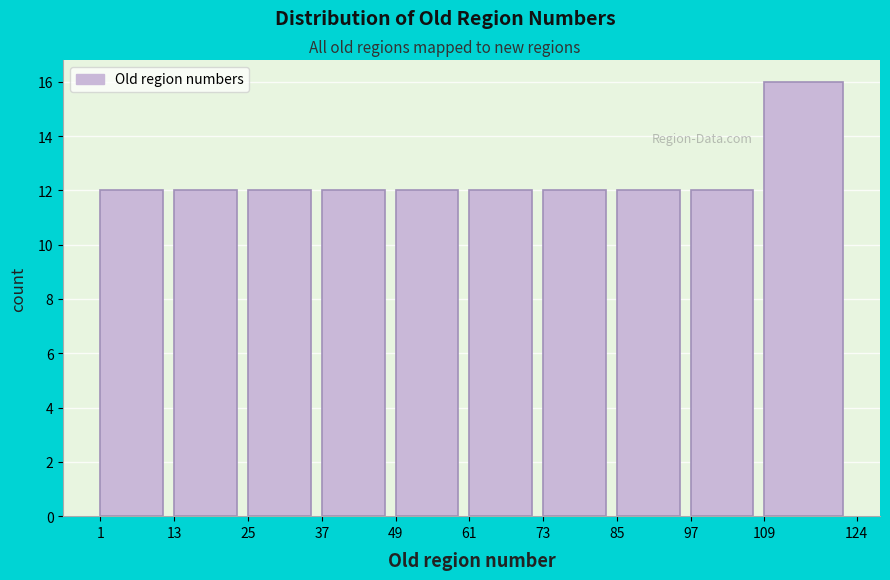

Reading left to right, list every bar in this chart as the range it spans on the x-axis followed by its height. The values are not printed on the chart, so give them approximately, as read against the axis.

1 to 13: 12
13 to 25: 12
25 to 37: 12
37 to 49: 12
49 to 61: 12
61 to 73: 12
73 to 85: 12
85 to 97: 12
97 to 109: 12
109 to 124: 16